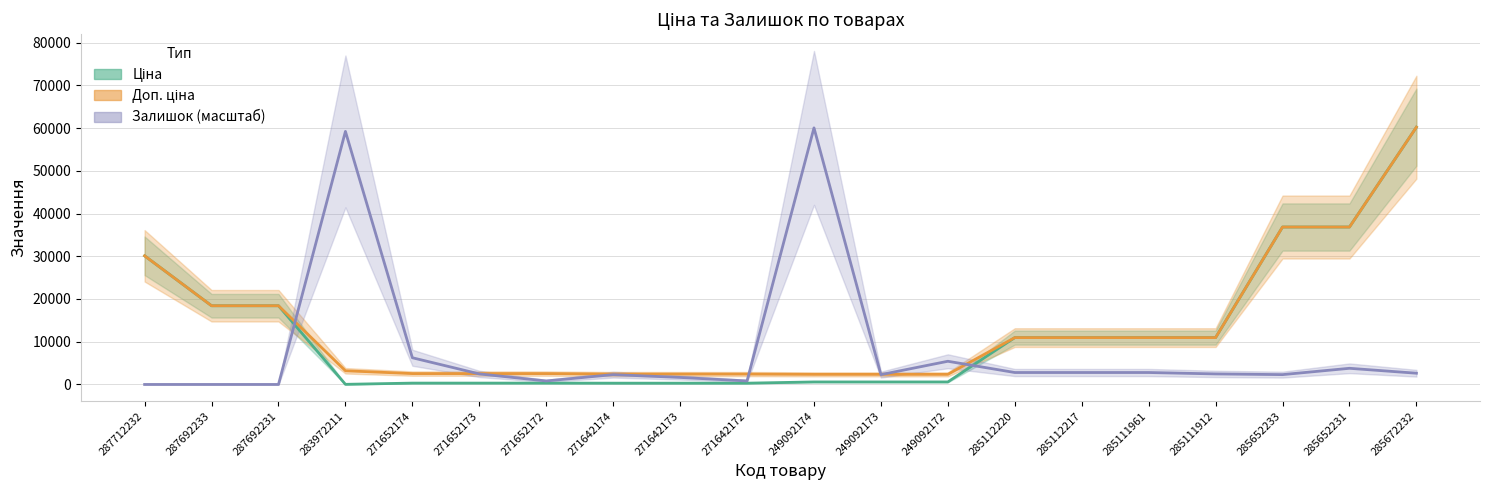

At which category is the sum across all series the highest?

285672232